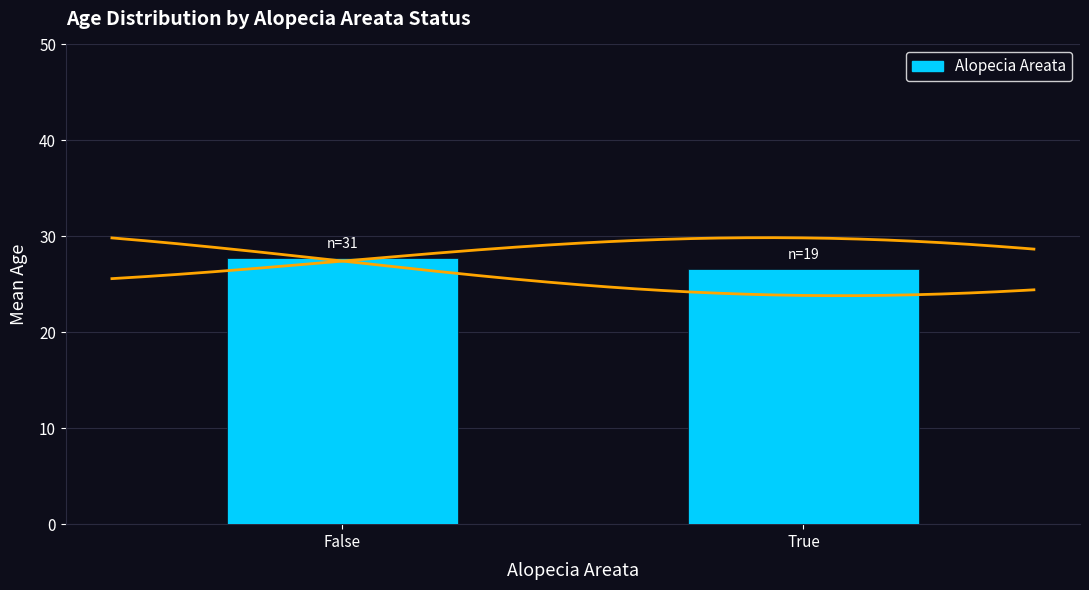

Rank the categories by value from highest to lowest.

False, True